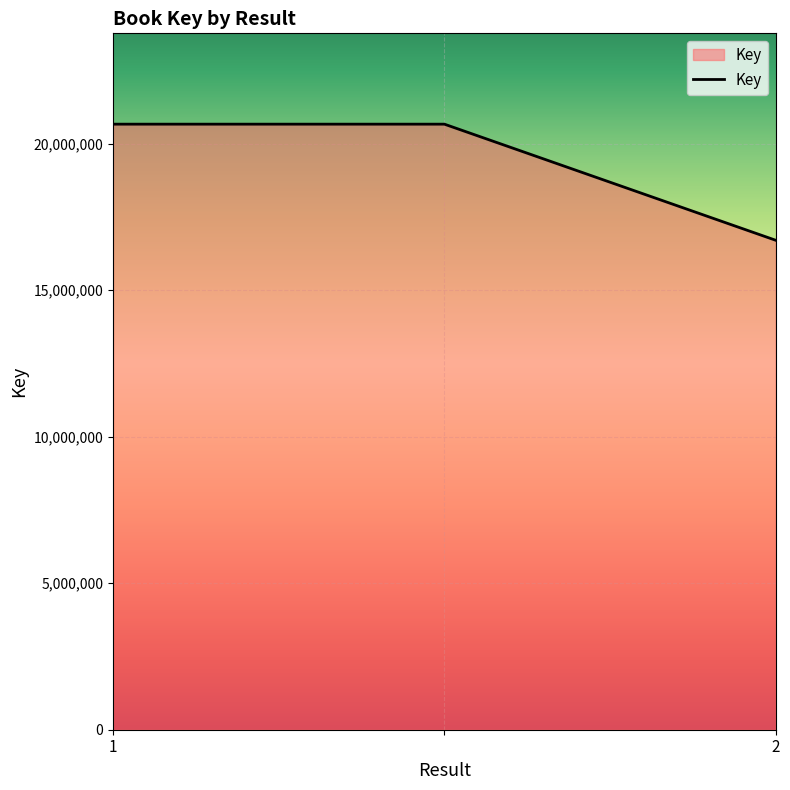

What is the smallest value displayed?

16703752